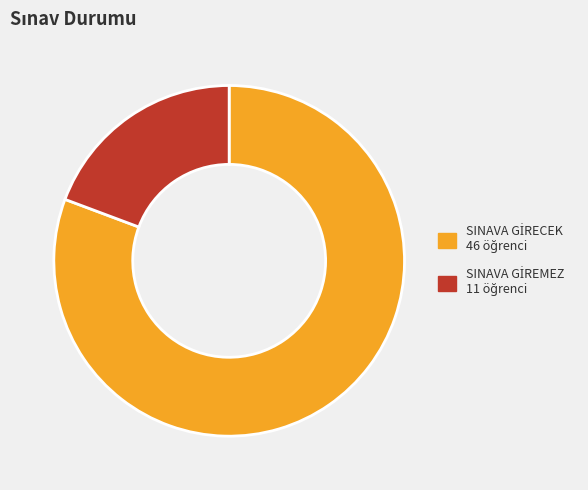

Is there a majority slice in this chart?

Yes